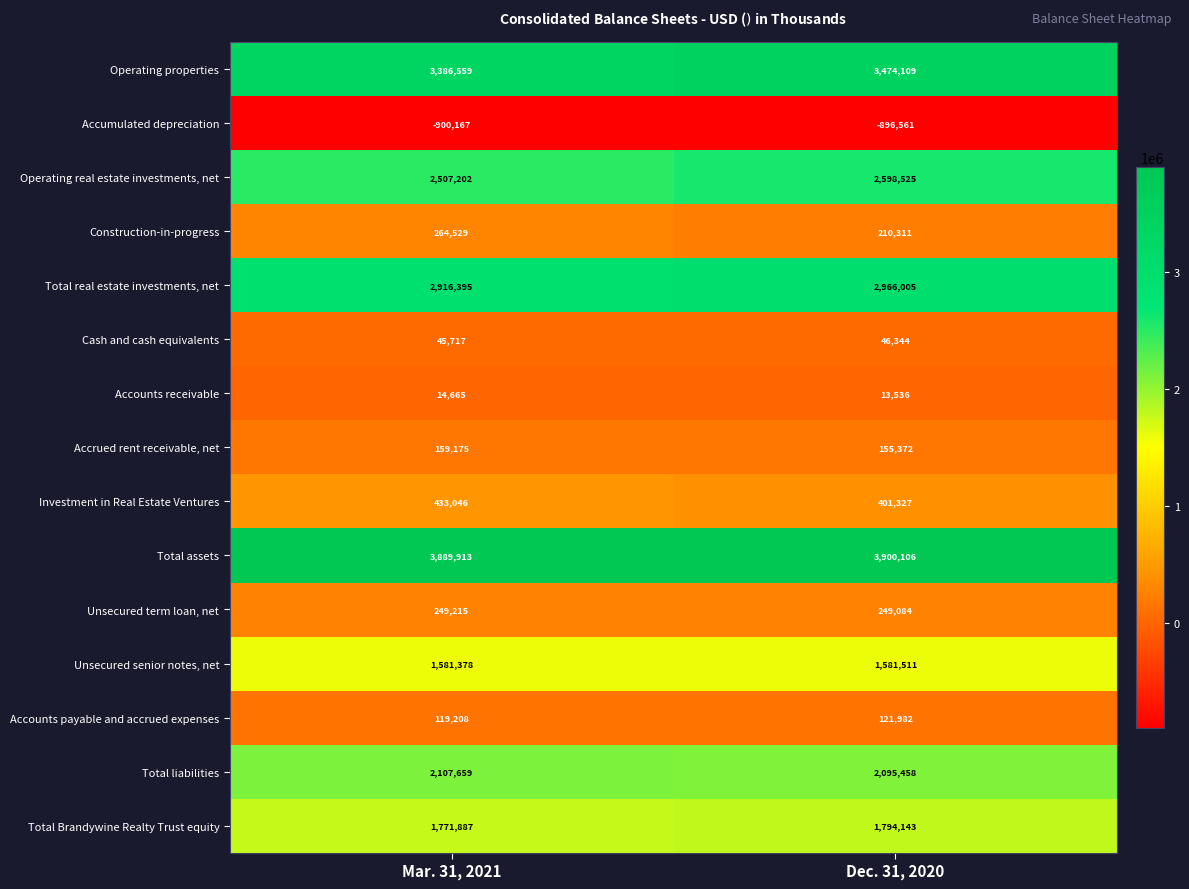

What is the smallest value displayed?

-900167